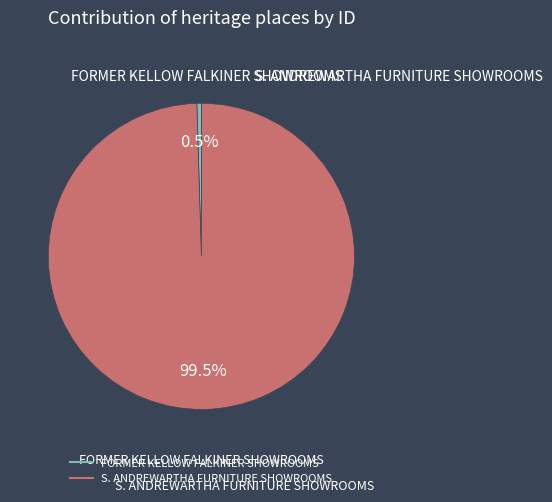

Between S. ANDREWARTHA FURNITURE SHOWROOMS and FORMER KELLOW FALKINER SHOWROOMS, which is larger?

S. ANDREWARTHA FURNITURE SHOWROOMS